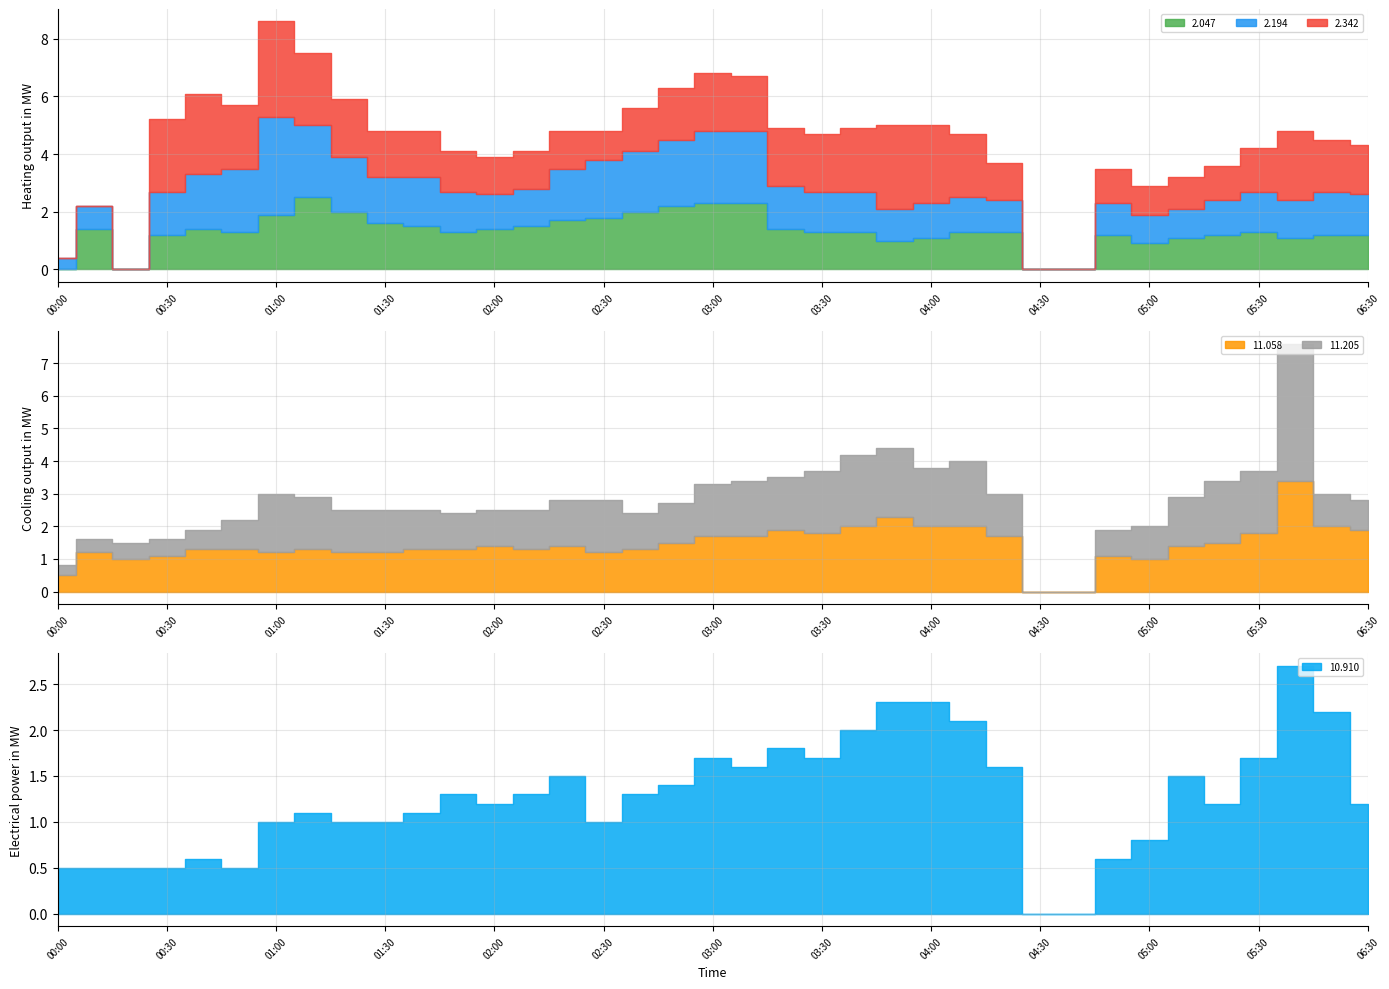

At how many categories does at least one series exceed 1?

32